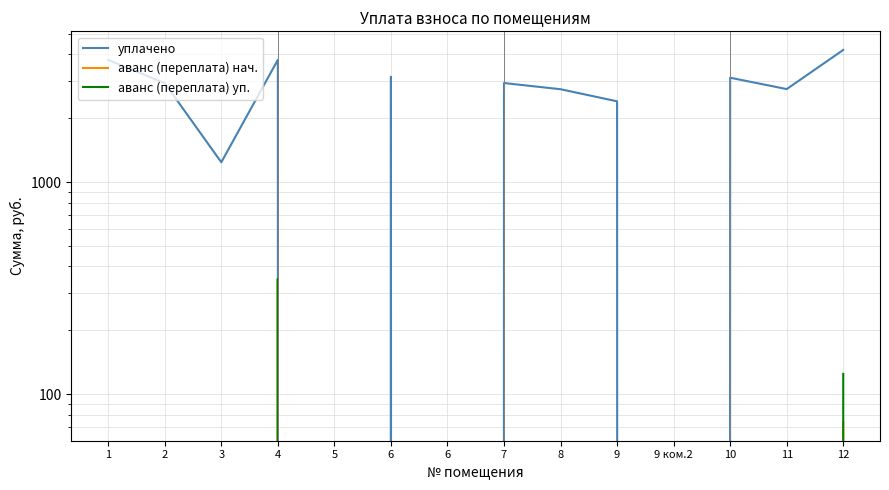

What is the label of the 7th point from the right?

7